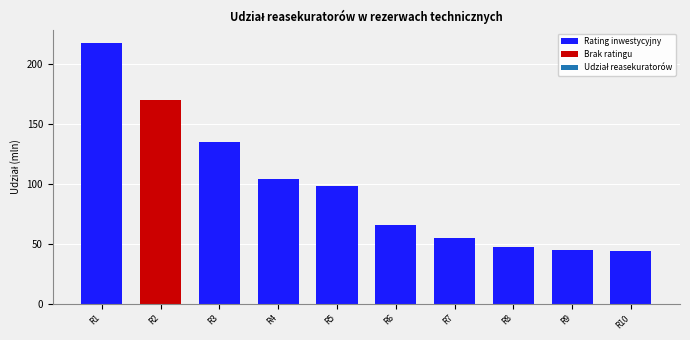

At which category does the chart reach its peak across all series?

Reasekurator 1